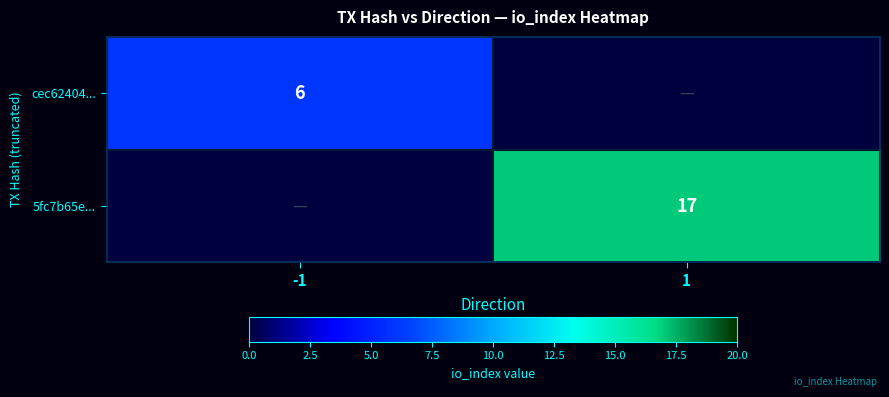

The value of 5fc7b65e... at 1 is 29. True or false?

False